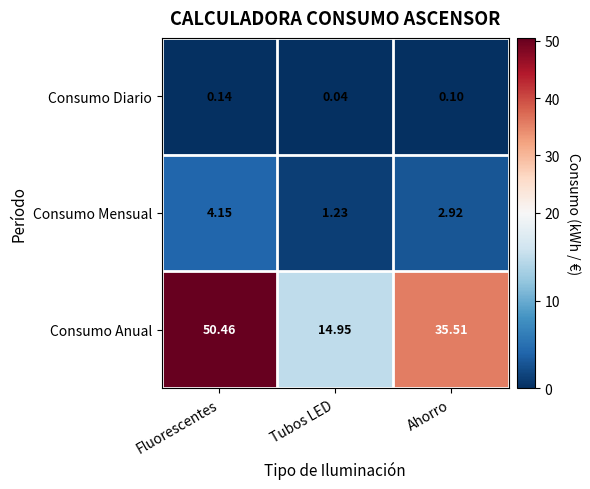

Which series changed the most between Fluorescentes and Tubos LED?

Consumo Anual